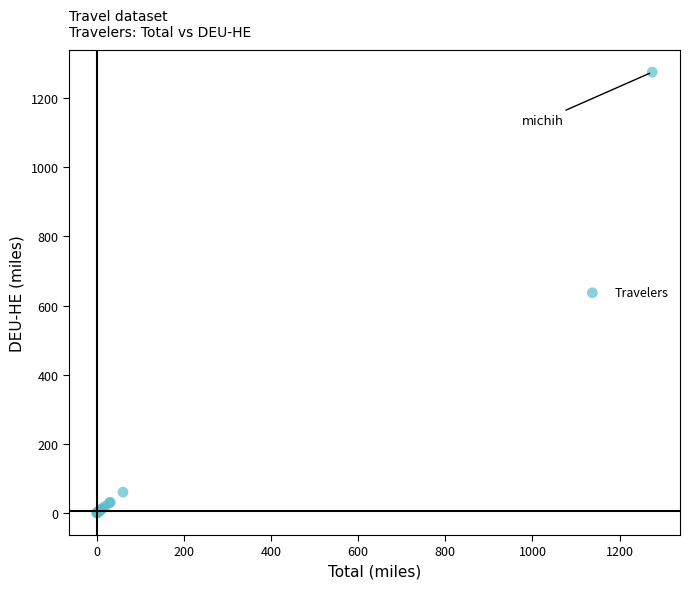

What Y value in the scatter plot is closest to 637?

60.8